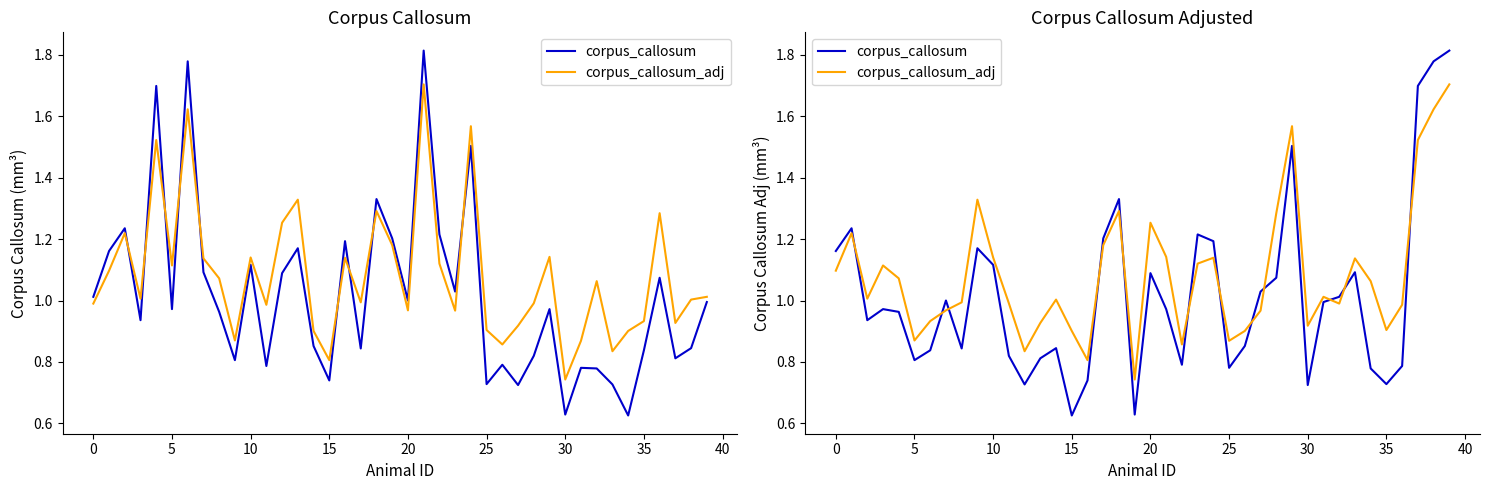

What is the difference between the corpus_callosum_adj values at 31 and 34?

0.1